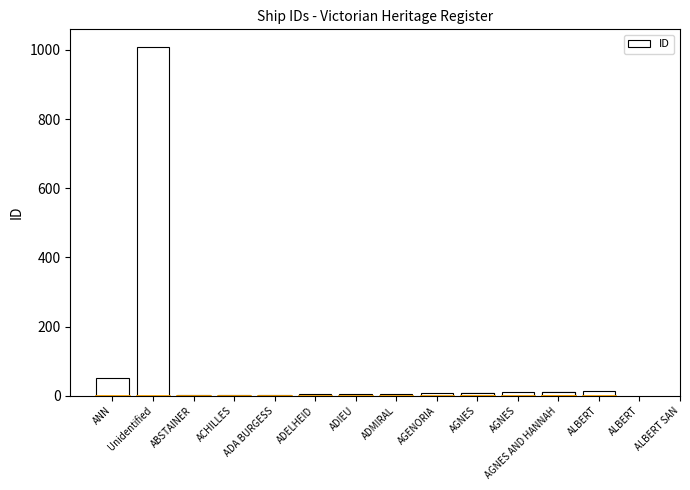

What is the sum of the values at ADIEU and ALBERT?

18